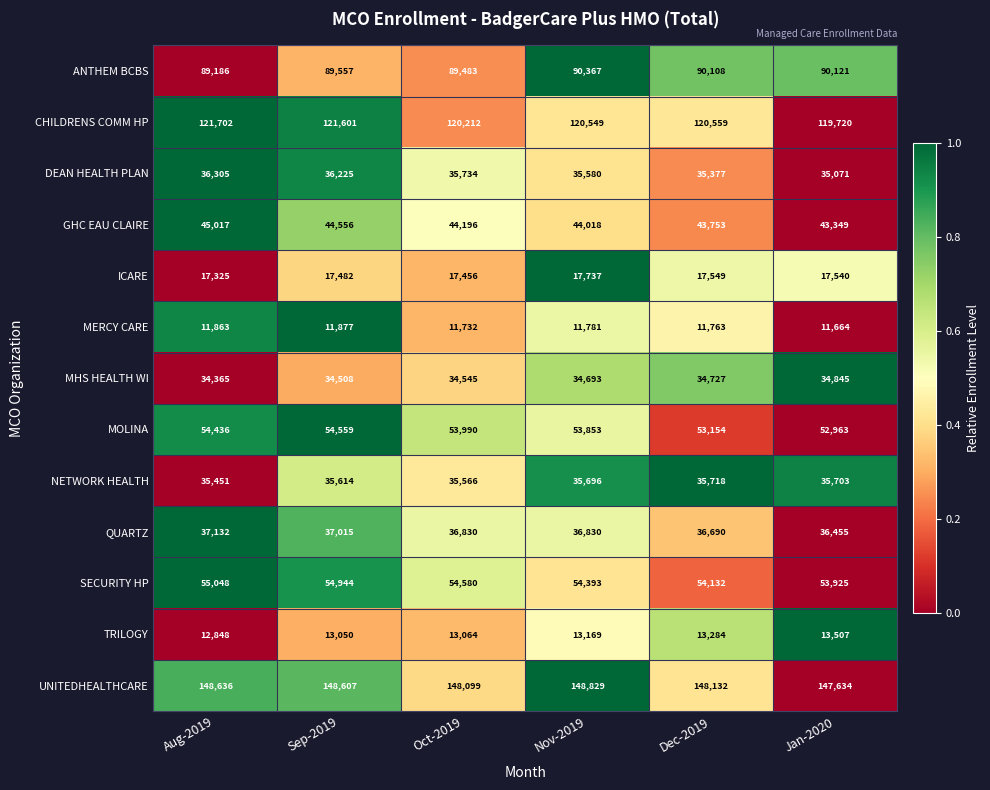

What is the total value across all series at Oct-2019?

695487